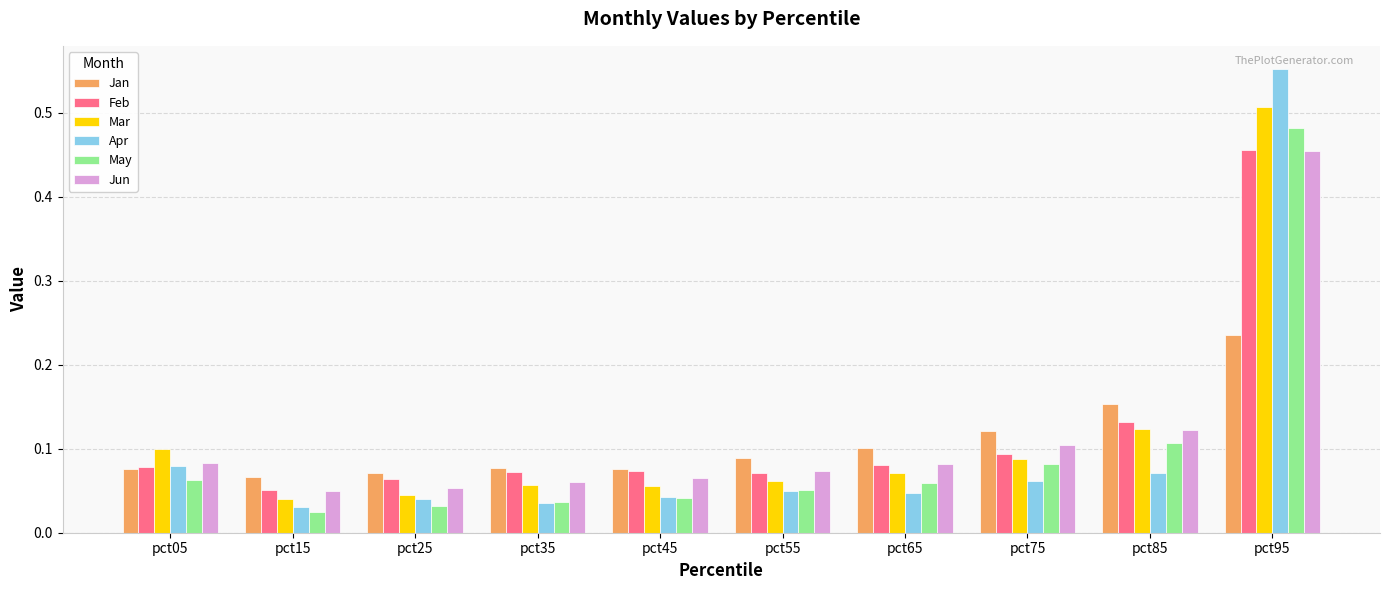

What are all the series names shown in the legend?

Jan, Feb, Mar, Apr, May, Jun